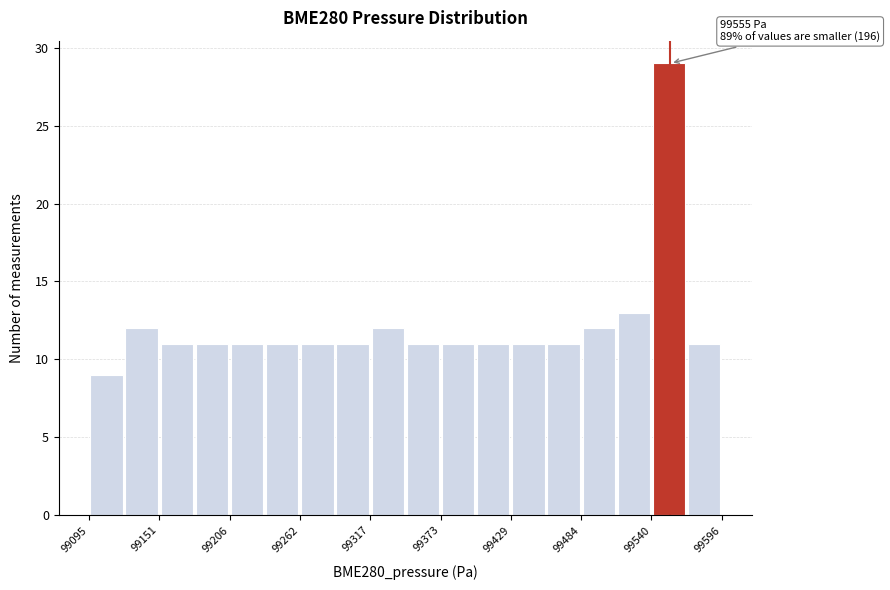

Around what value on the x-axis is the tallest bar? Give the approximate position of its centre, as read against the axis.

99550